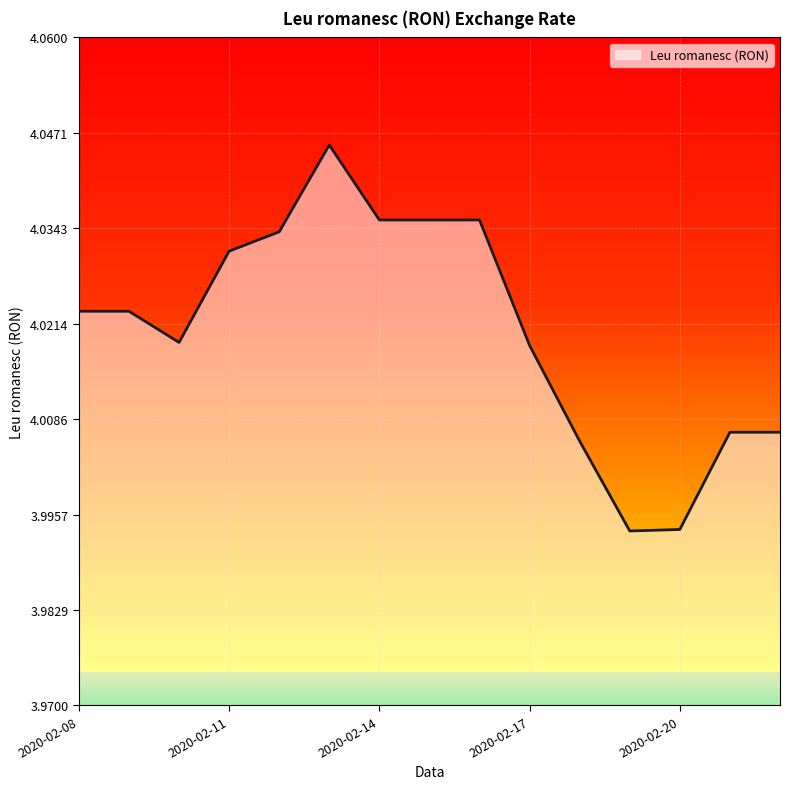

At which category does the chart reach its peak across all series?

2020-02-13